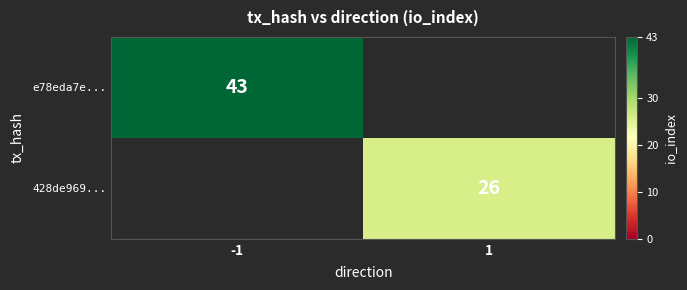

Count the number of categories in the chart.

2